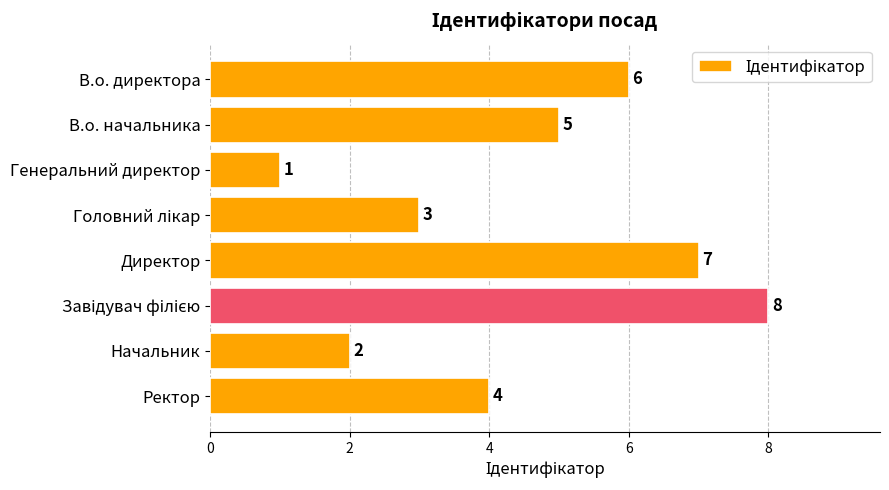

What is the minimum value shown in the chart?

1